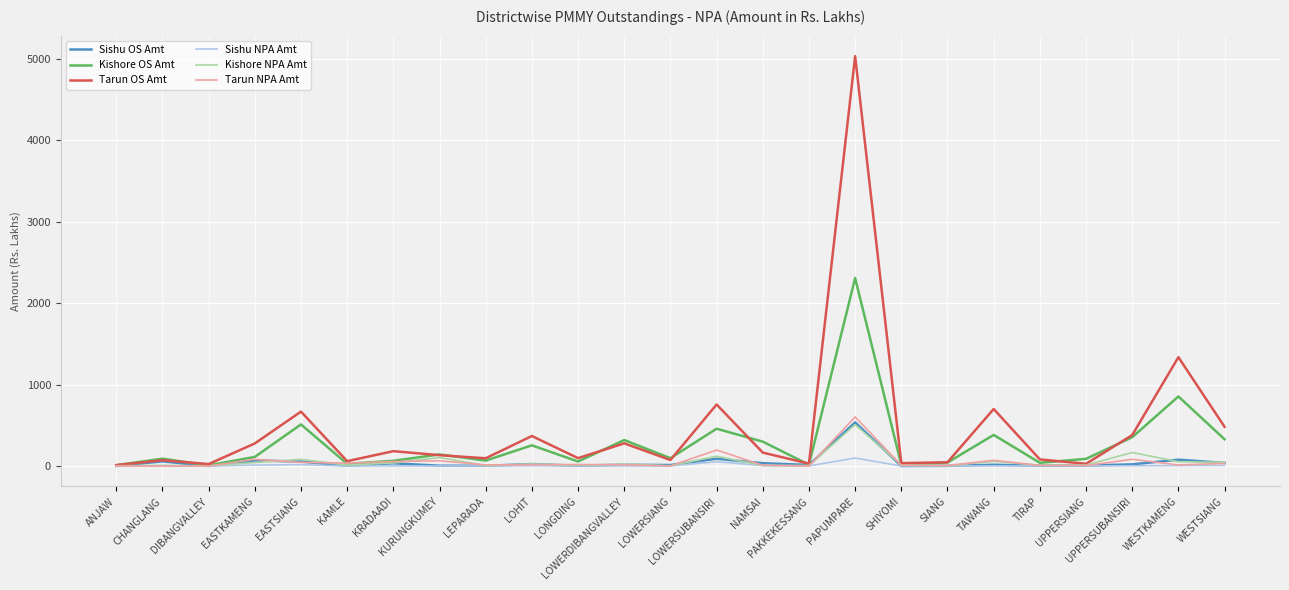

What is the highest value of the Tarun NPA Amt series?

602.6